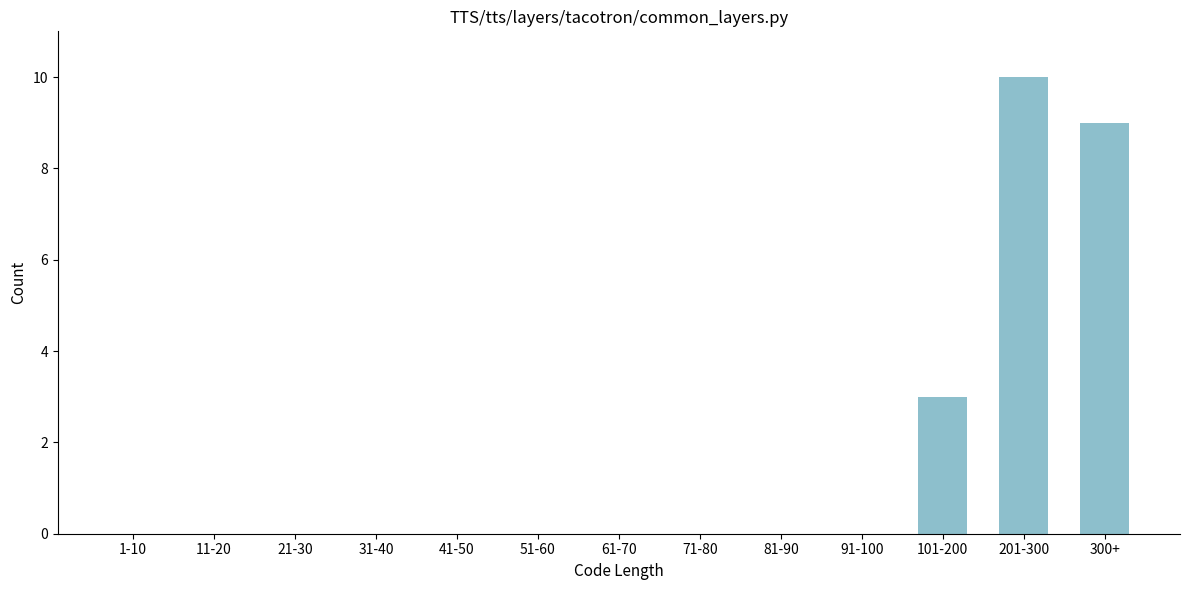

Reading left to right, transcribe all the data shown in this chart.

1-10=0	11-20=0	21-30=0	31-40=0	41-50=0	51-60=0	61-70=0	71-80=0	81-90=0	91-100=0	101-200=3	201-300=10	300+=9